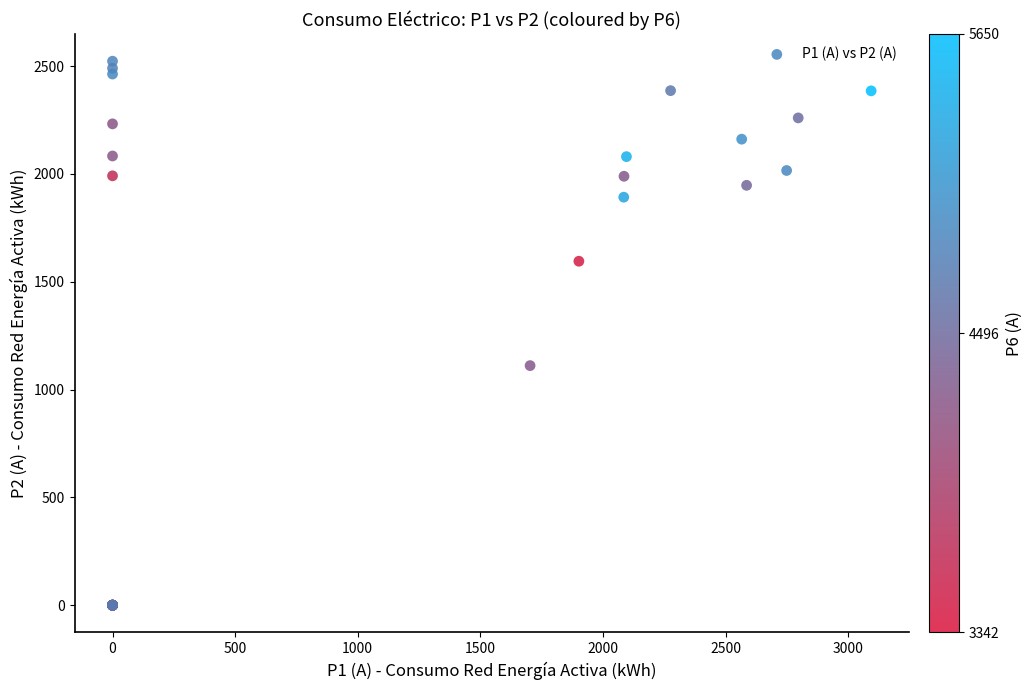

What Y value in the scatter plot is closest to 1261?

1111.0